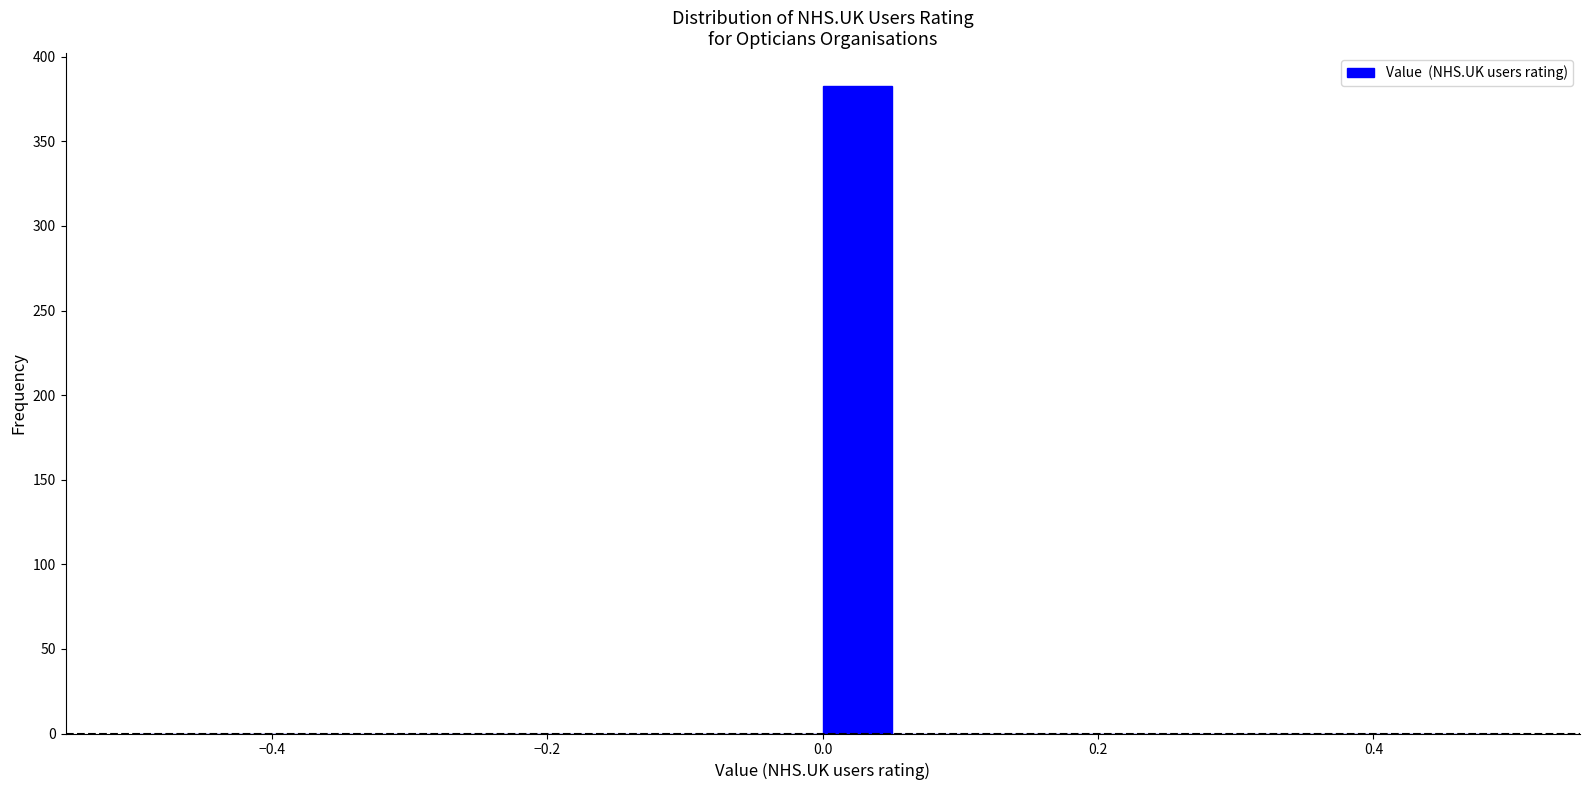

Around what value on the x-axis is the tallest bar? Give the approximate position of its centre, as read against the axis.

0.02